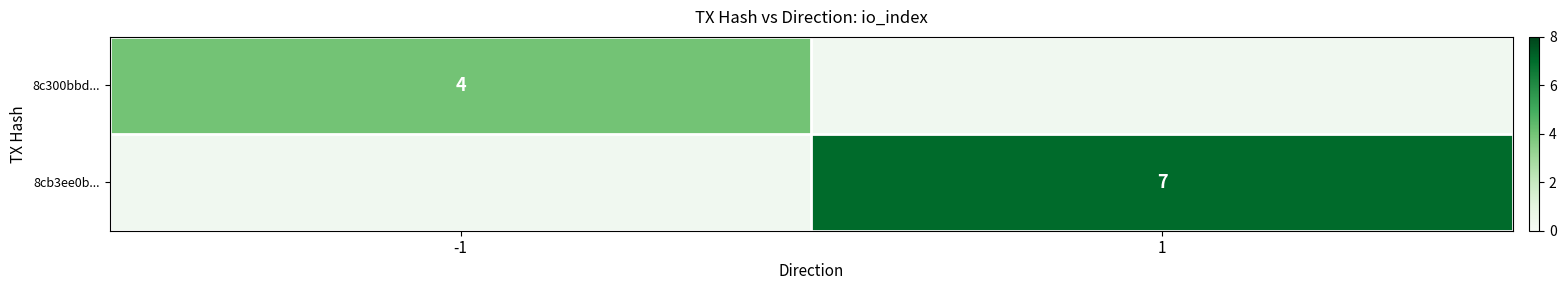

Between 1 and -1, which is larger?

-1